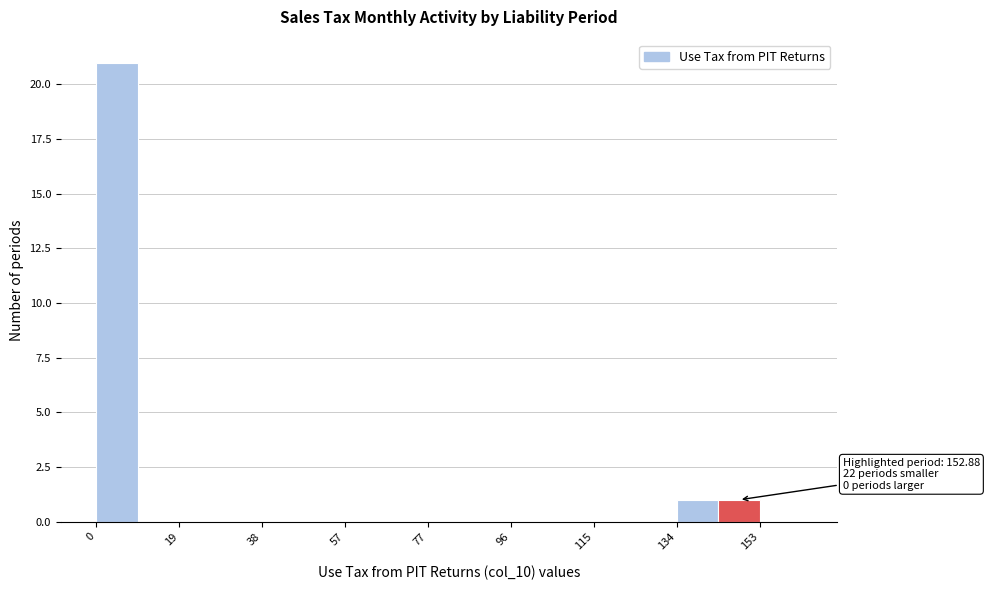

Over which range of the x-axis is the bar tallest?

0 to 10